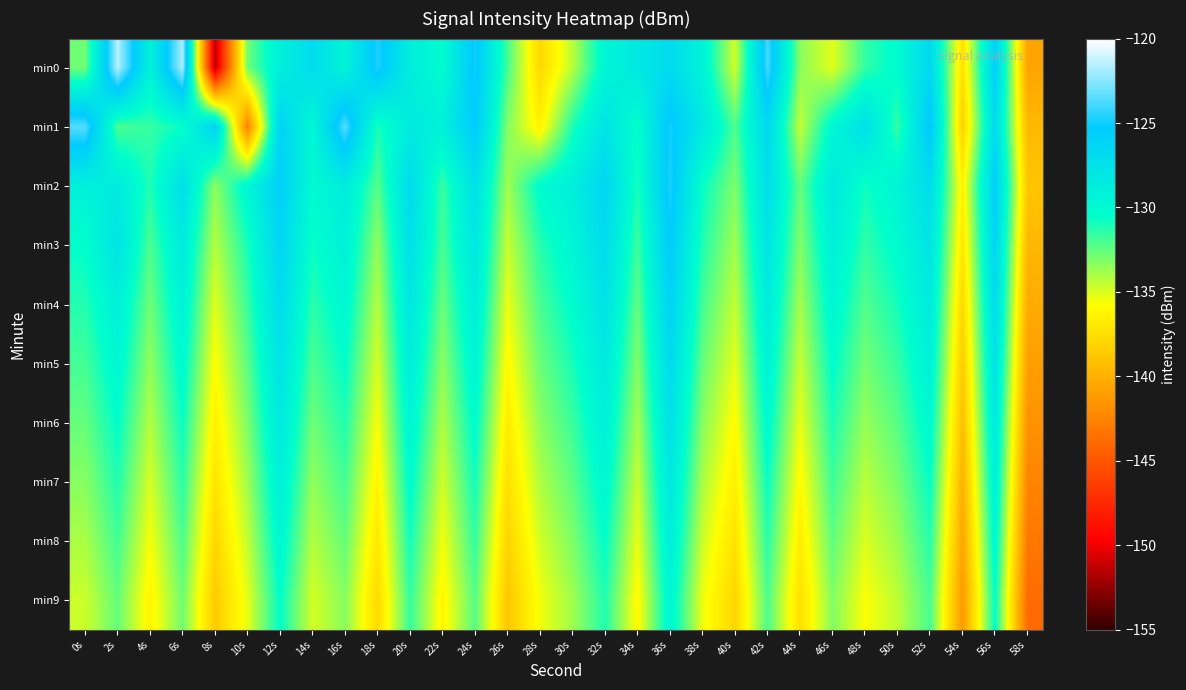

Which label corresponds to the smallest value in the chart?

8s